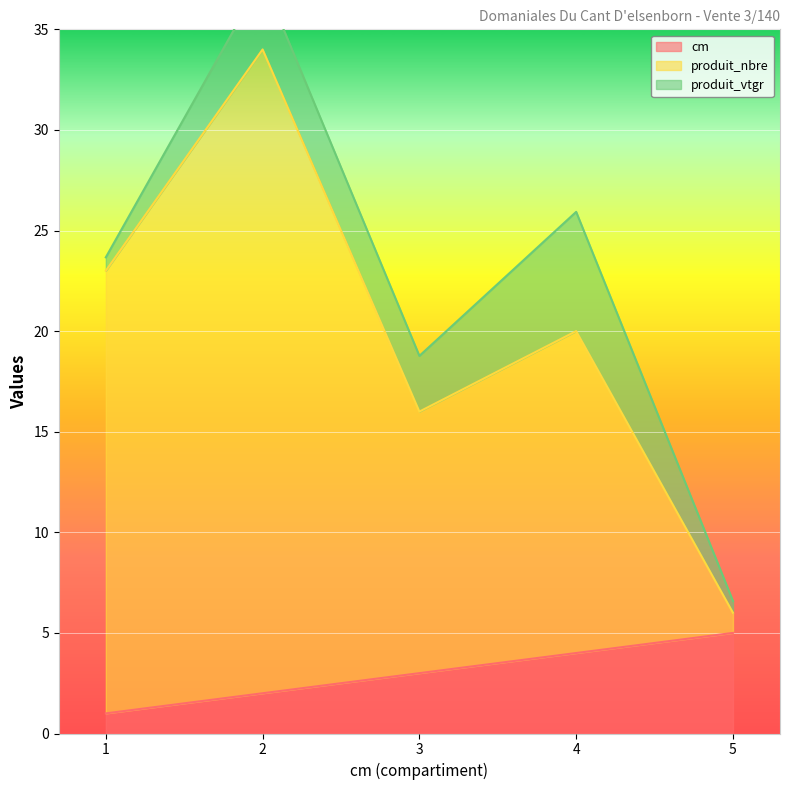

The value of cm at 5 is 5. True or false?

True